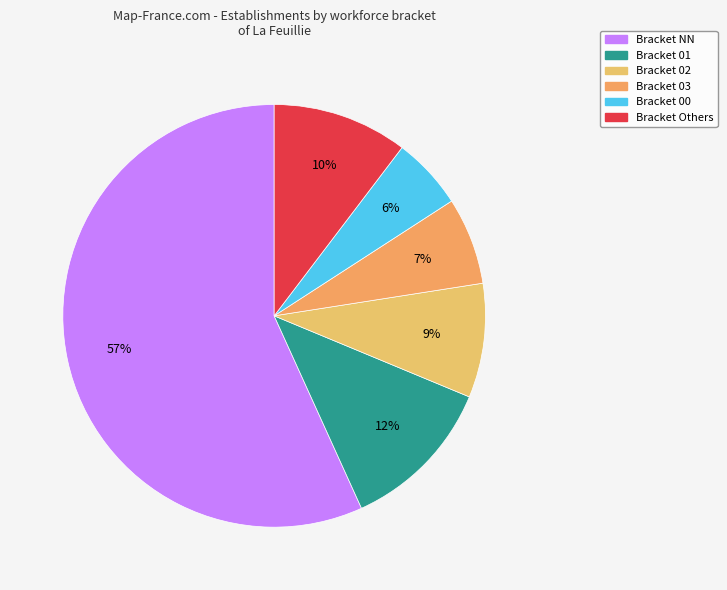

How many segments does this pie chart have?

6